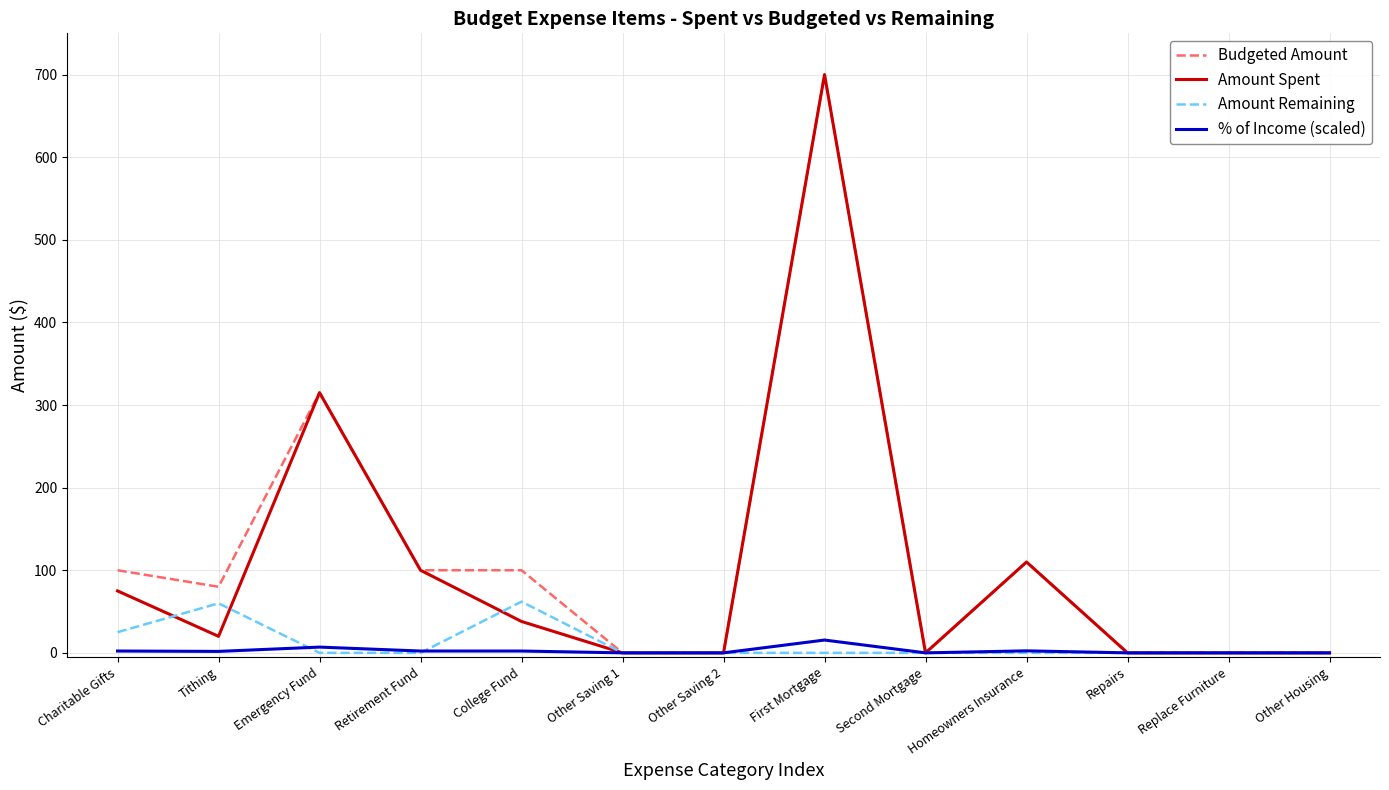

The value of Budgeted Amount at Second Mortgage is 0.0. True or false?

True